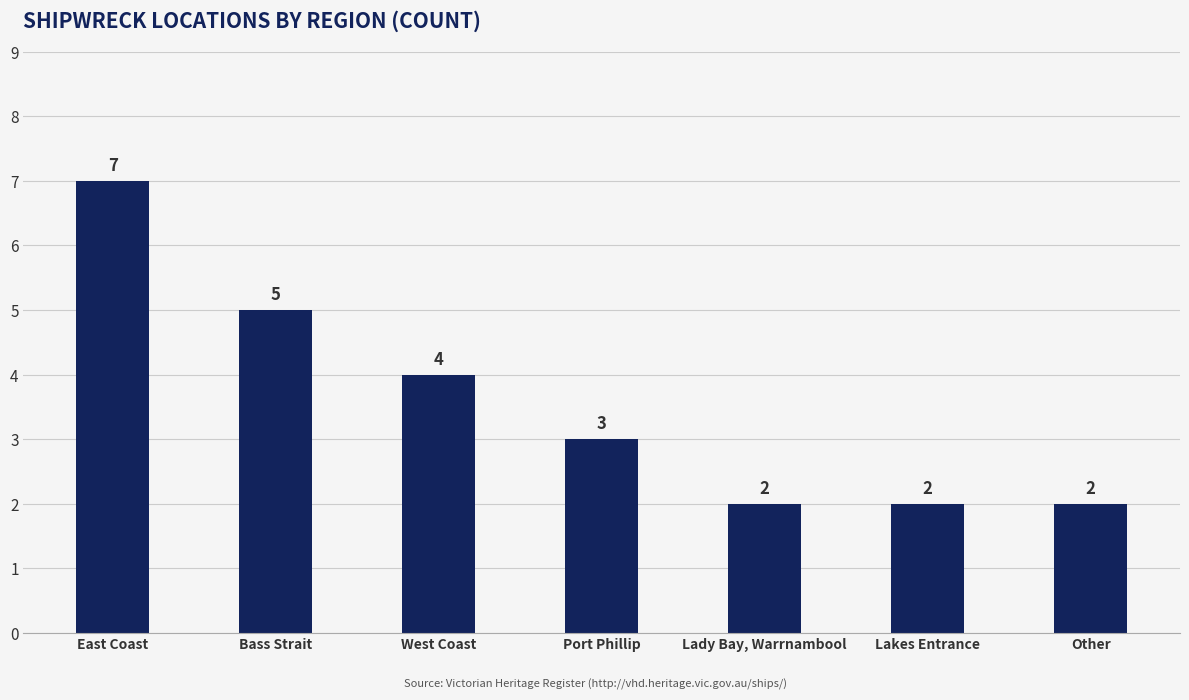

Approximately how many times larger is the value at Port Phillip compared to East Coast?

0.4